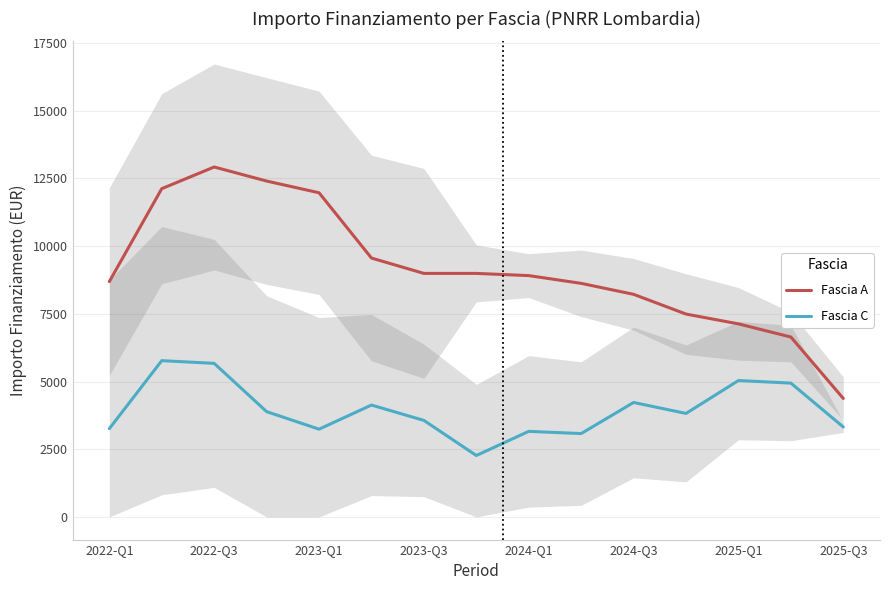

How many values in the Fascia A series exceed 8910?

7